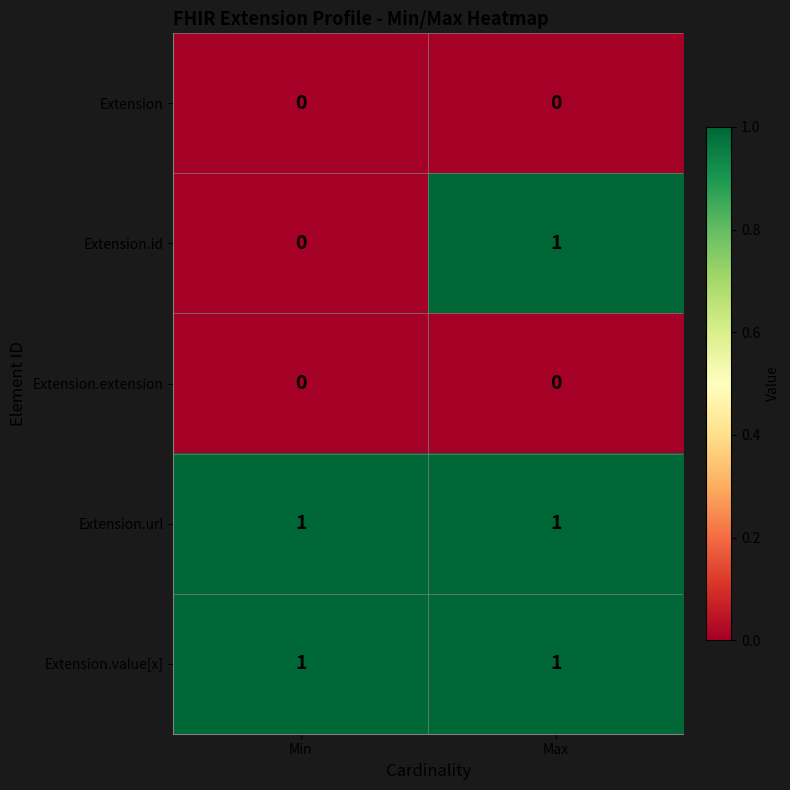

Between Min and Max, which series saw the biggest shift?

Extension.id